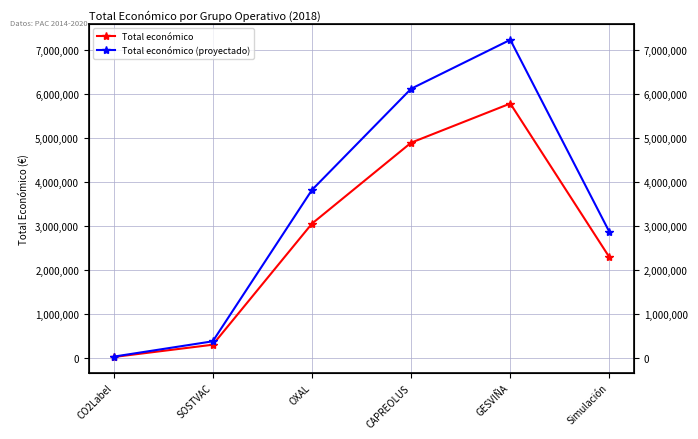

In Total económico, how many points are higher than both neighbors (excluding endpoints)?

1